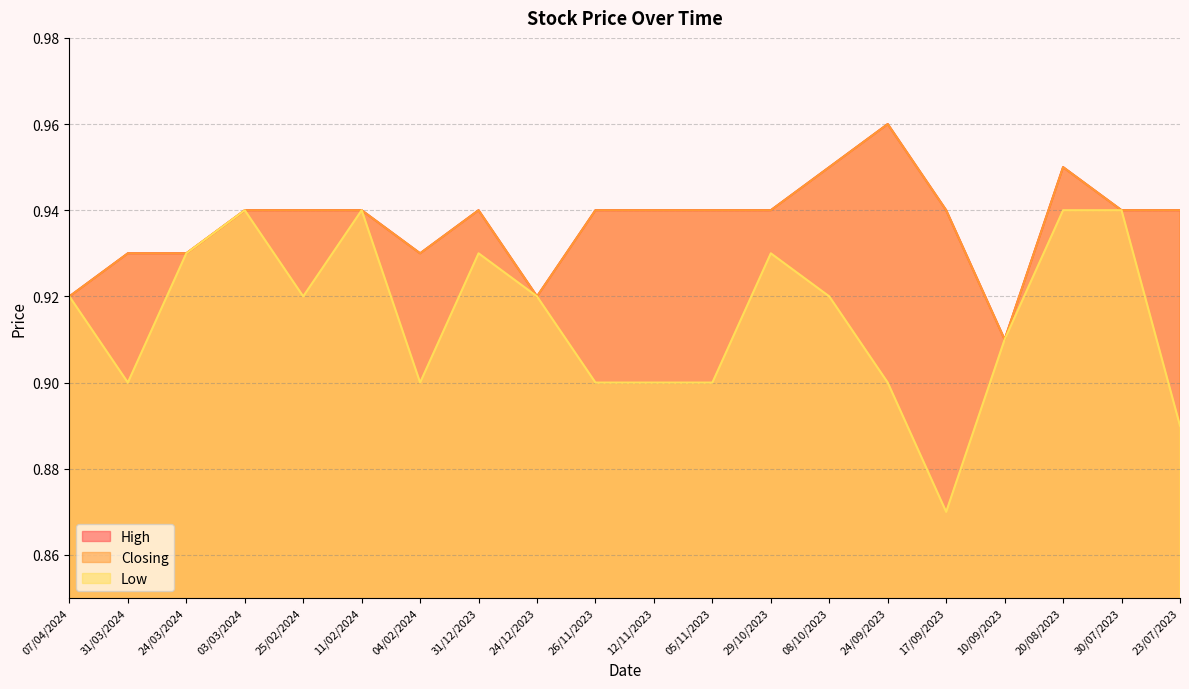

How many distinct data groups are displayed?

3